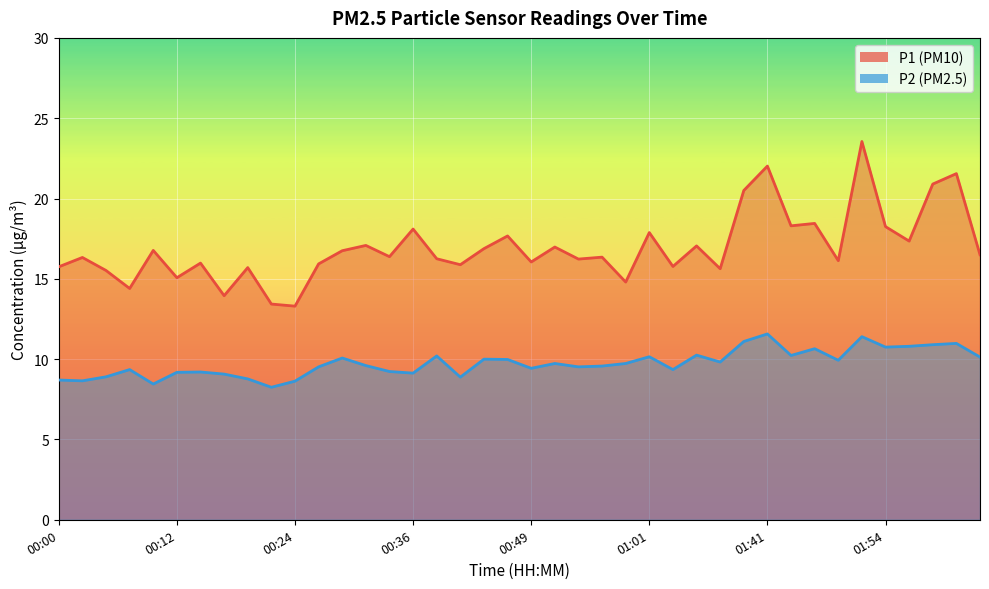

What is the spread (max minus min) of values at 01:56?

6.6